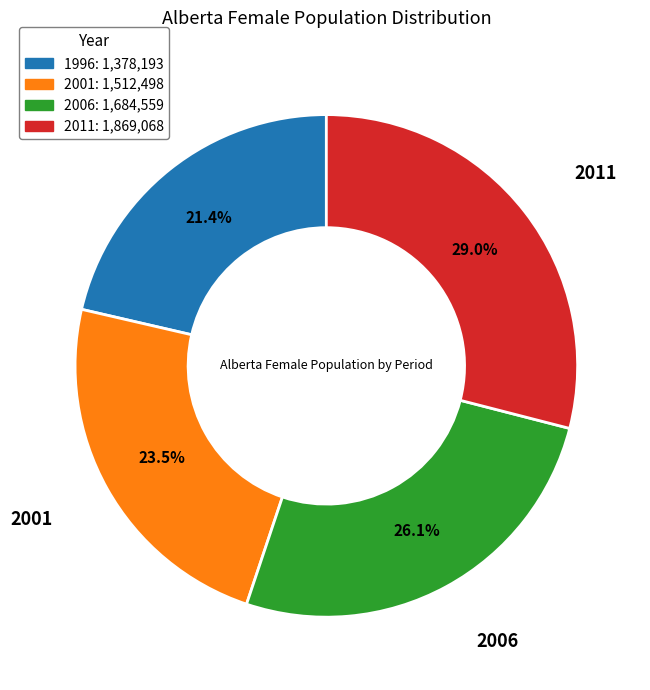

Is there a majority slice in this chart?

No